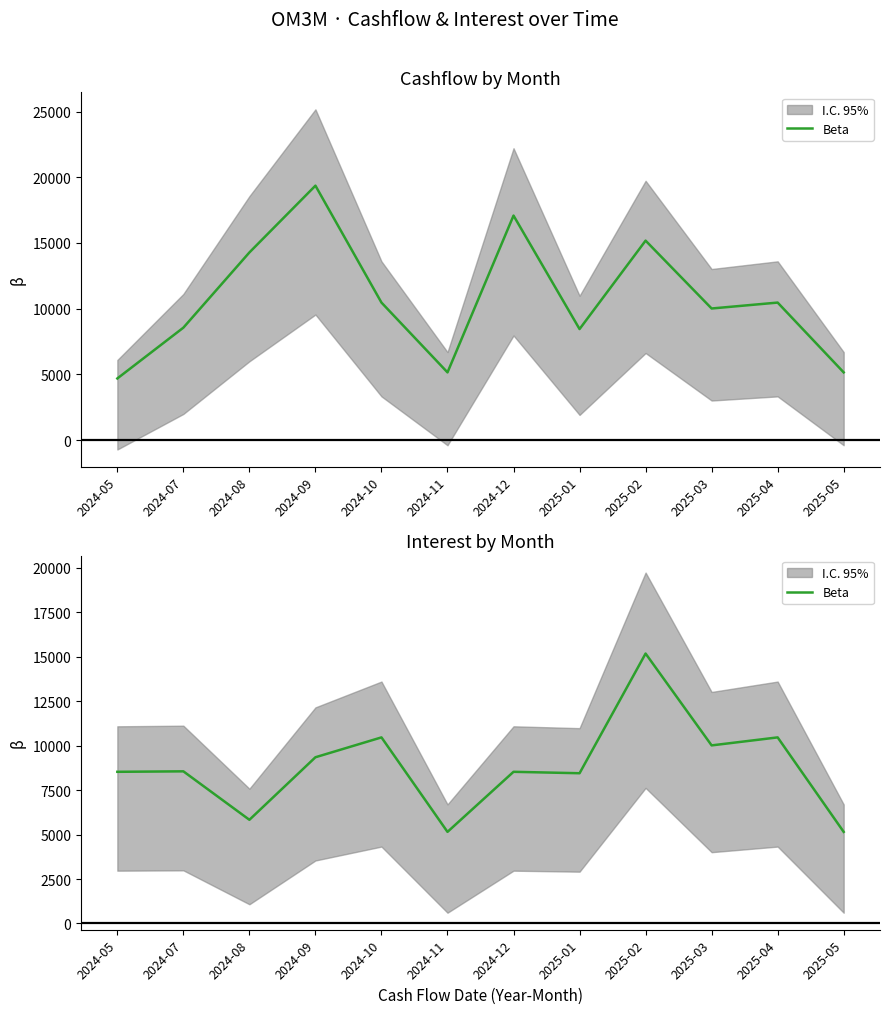

The chart shows a value of 5150.6 at 2024-11. True or false?

True